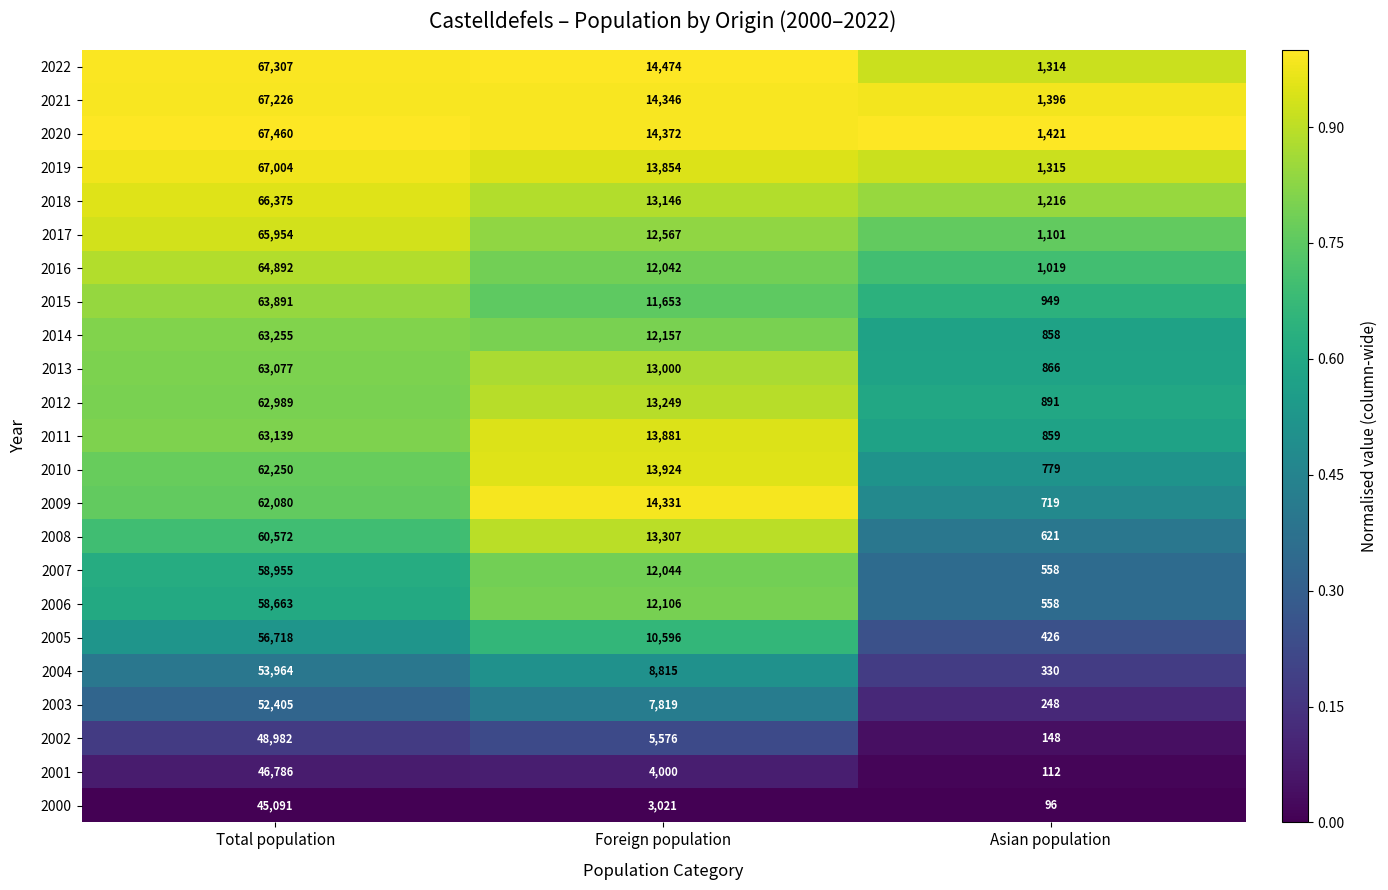

Which series has the largest total across all categories?

2020